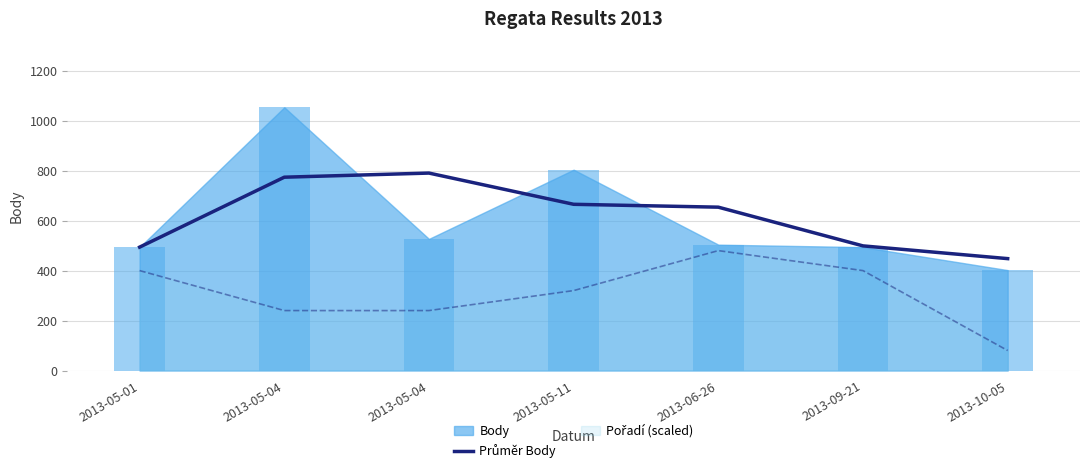

At which label does the data first exceed 654?

2013-05-04